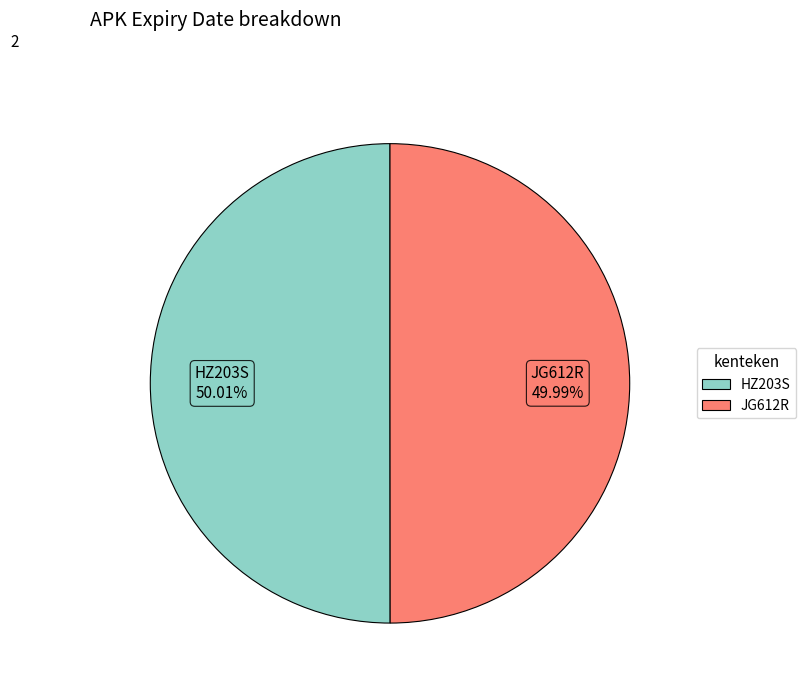

True or false: JG612R accounts for 55% of the total.

False